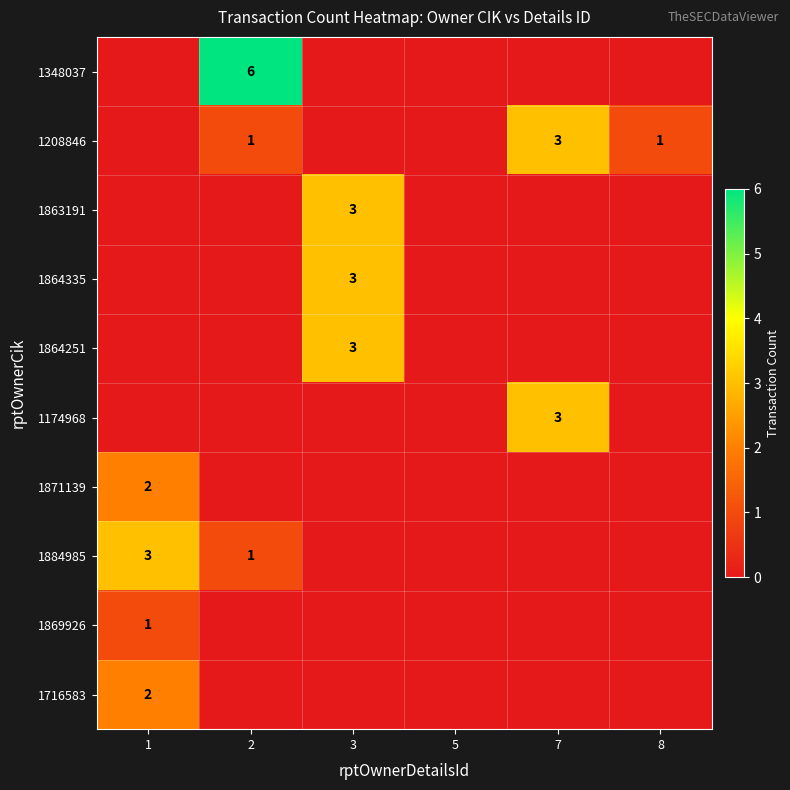

At which category does the chart reach its minimum across all series?

1